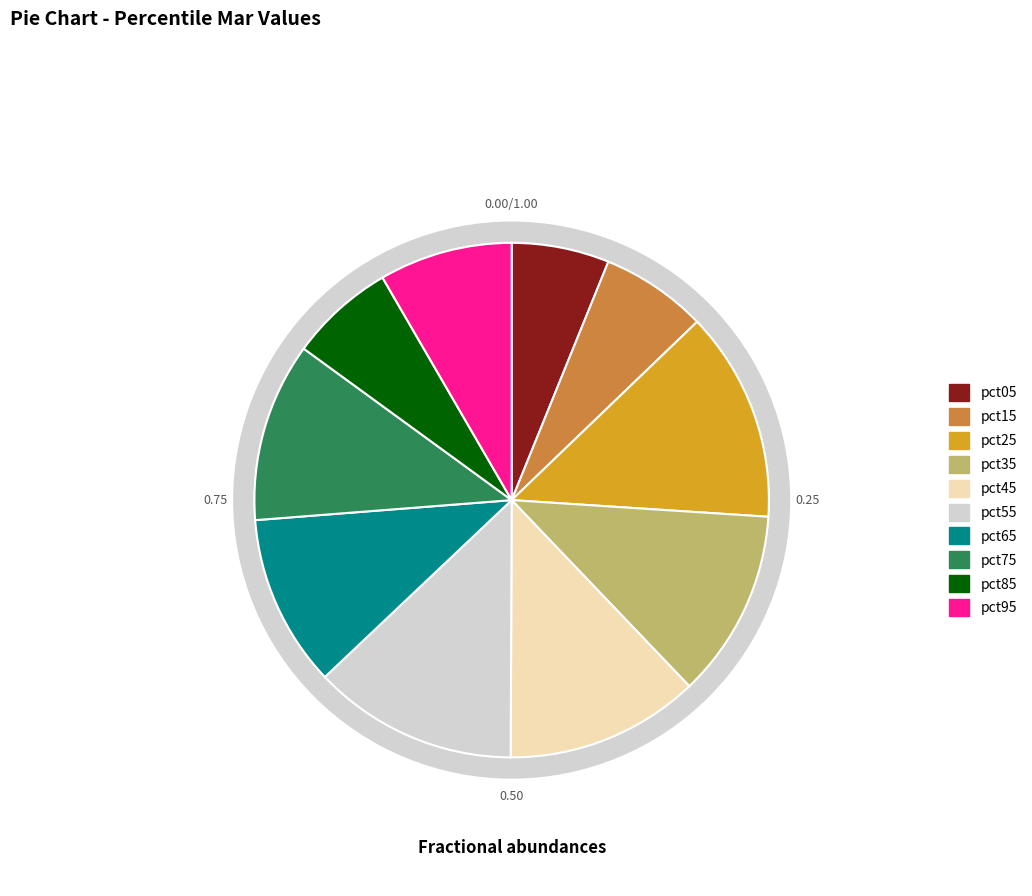

To the nearest percent, what is the difference between the largest and smallest slice percentages?

7%